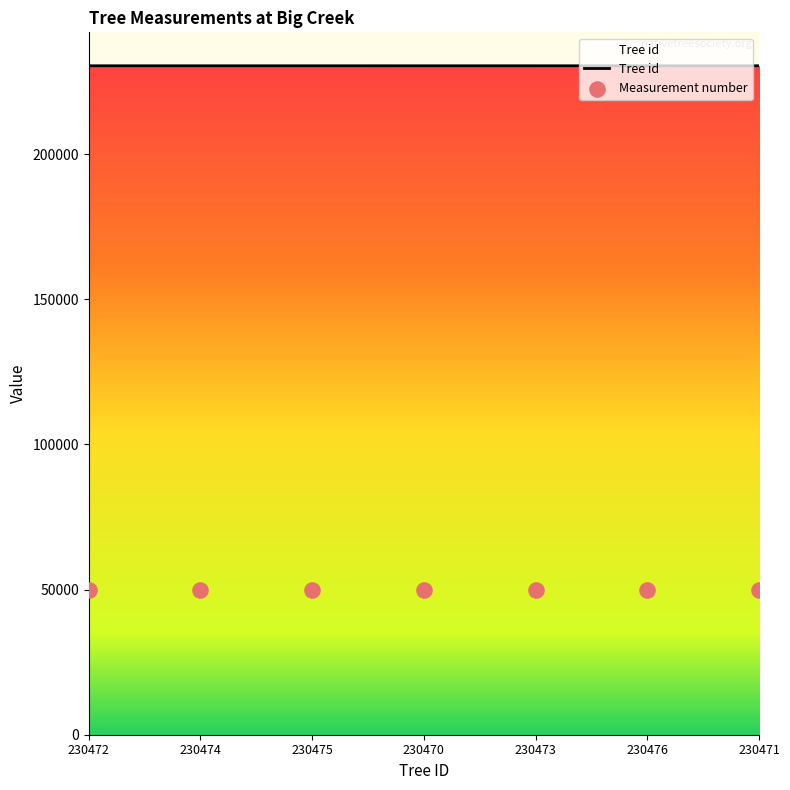

What is the ratio of the value at 230476 to the value at 230474?

1.0